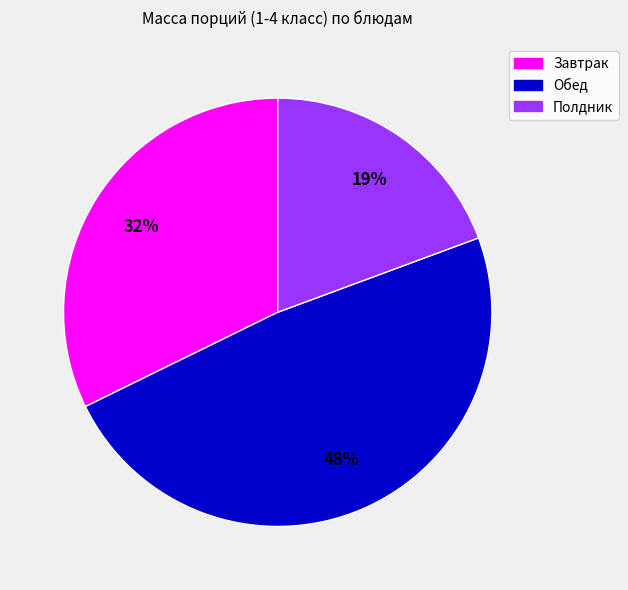

To the nearest percent, what is the average slice percentage?

33%